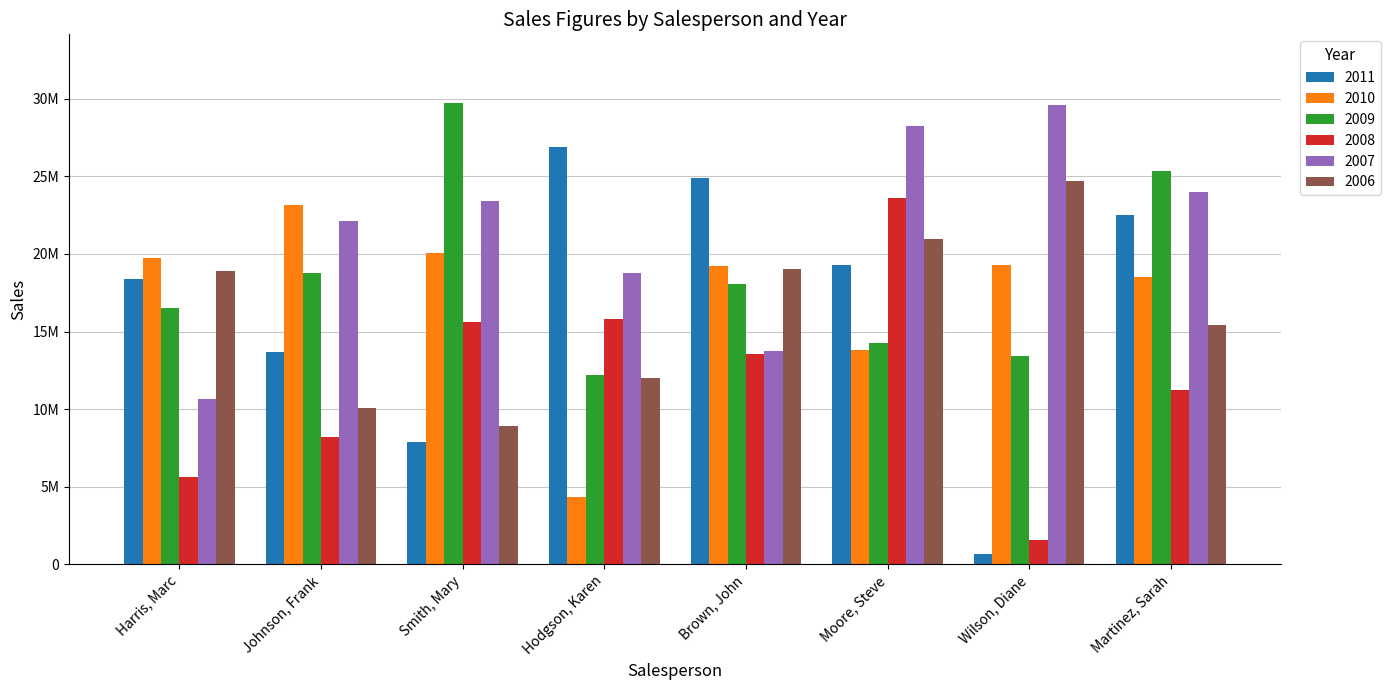

Read the 2010 value at Martinez, Sarah.

18529695